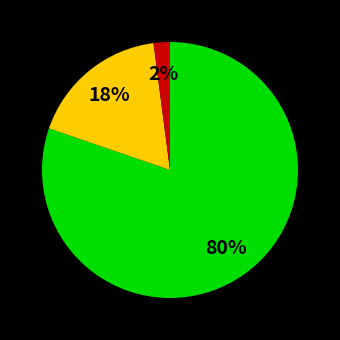

To the nearest percent, what is the difference between the largest and smallest slice percentages?

78%